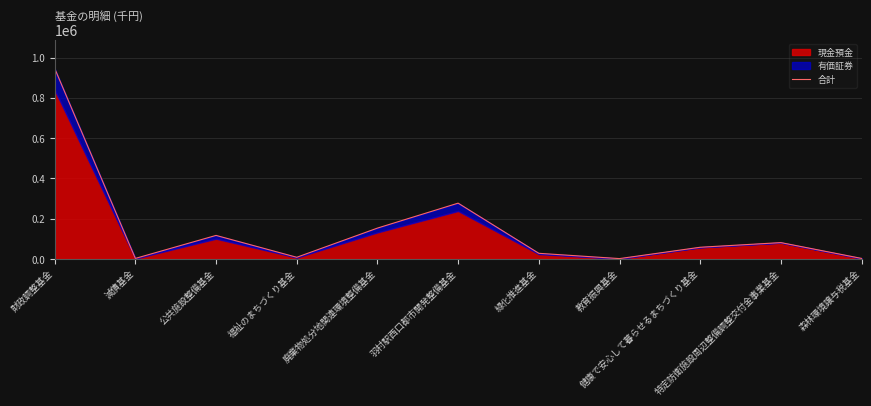

What is the change in value from 減債基金 to 教育振興基金?

-899